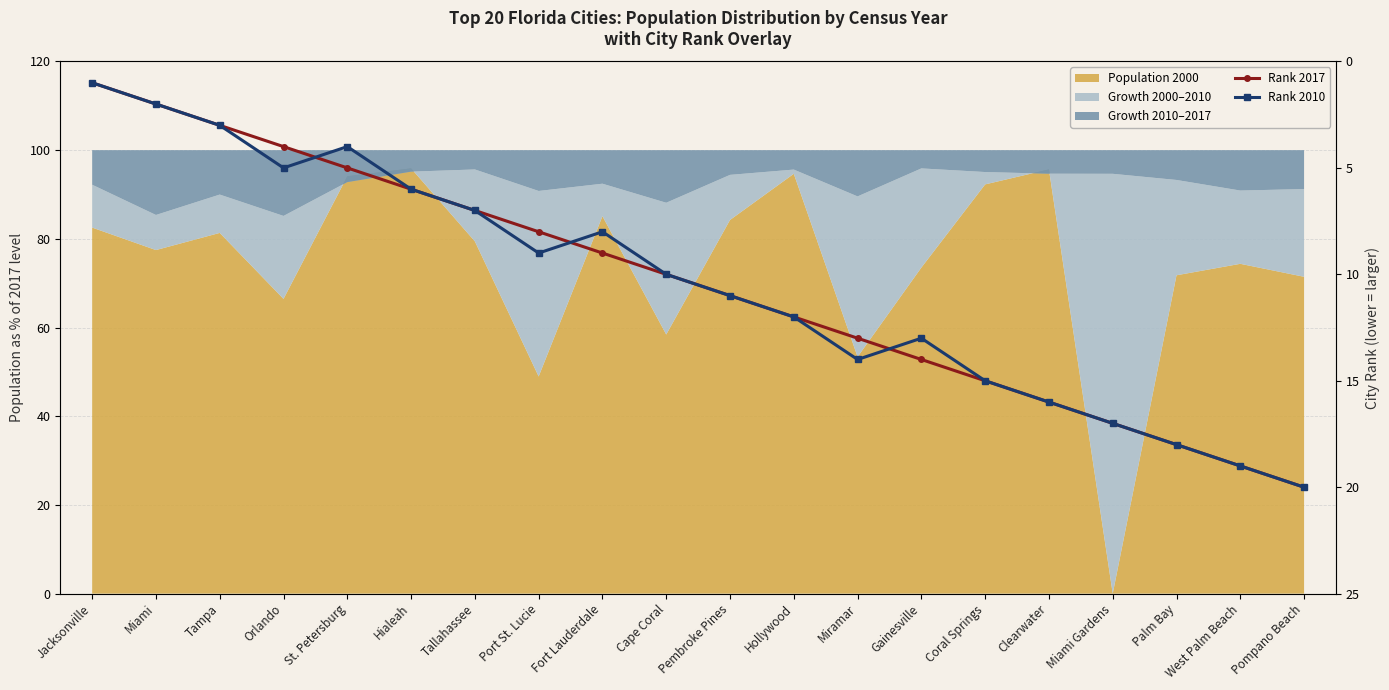

Reading right to left, what are all the values shown in this chart?

Rank 2017: 20	19	18	17	16	15	14	13	12	11	10	9	8	7	6	5	4	3	2	1
Rank 2010: 20	19	18	17	16	15	13	14	12	11	10	8	9	7	6	4	5	3	2	1